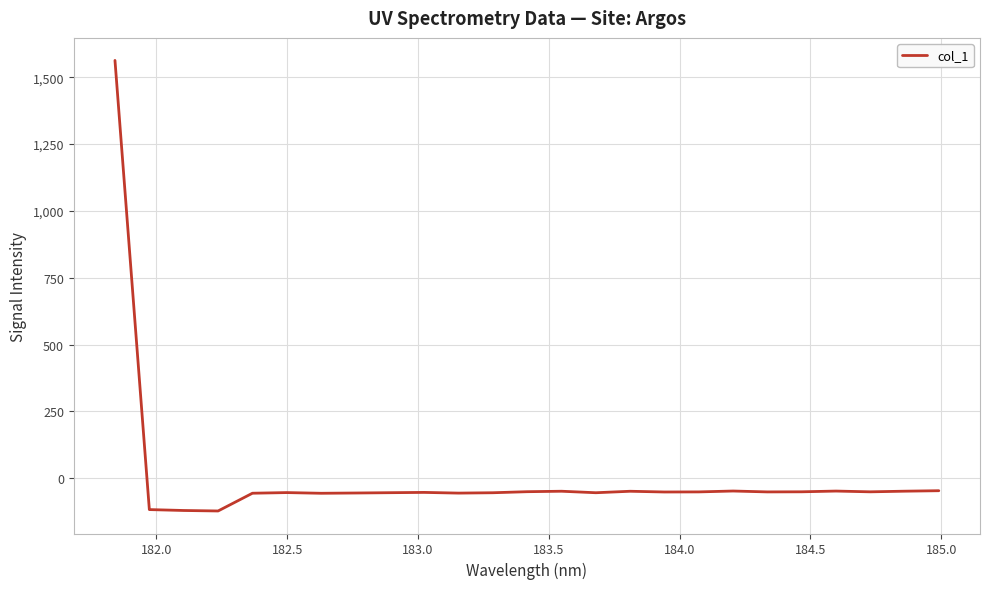

Count the number of values greater than -51.

10